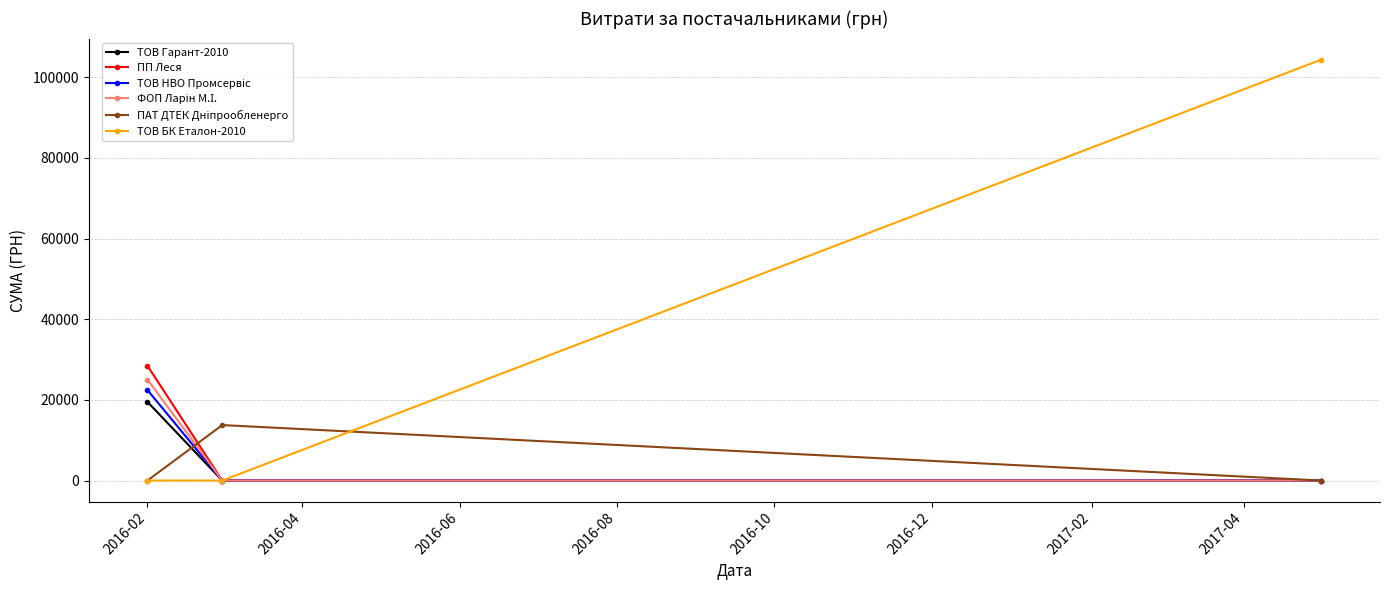

Which series has the widest spread of values?

ТОВ БК Еталон-2010